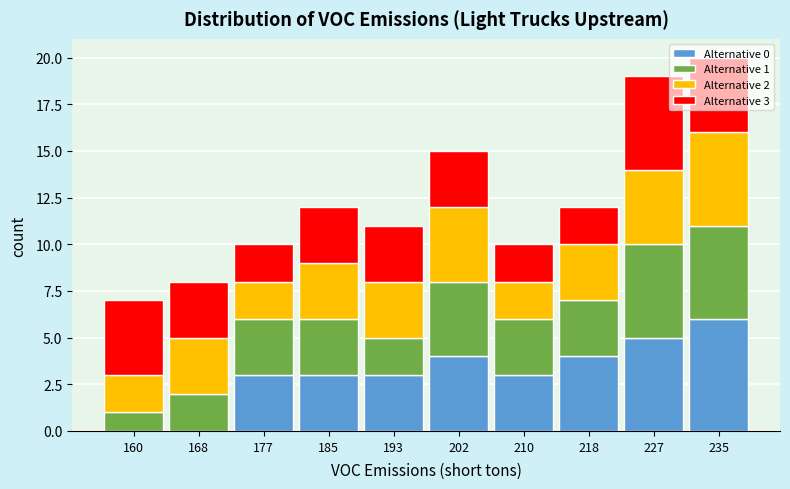

What is the total value across all series at 168?

8